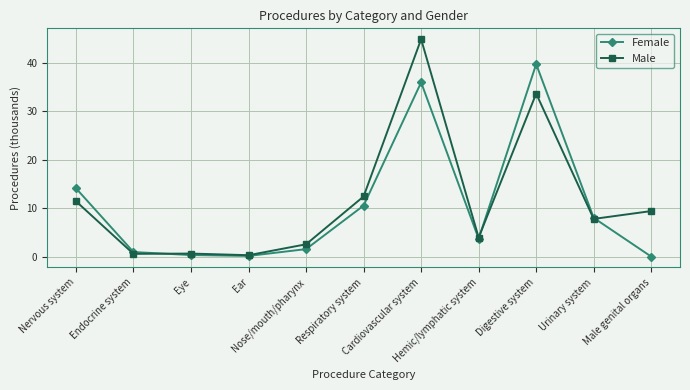

Is it true that Female equals 10.5 at Respiratory system?

True